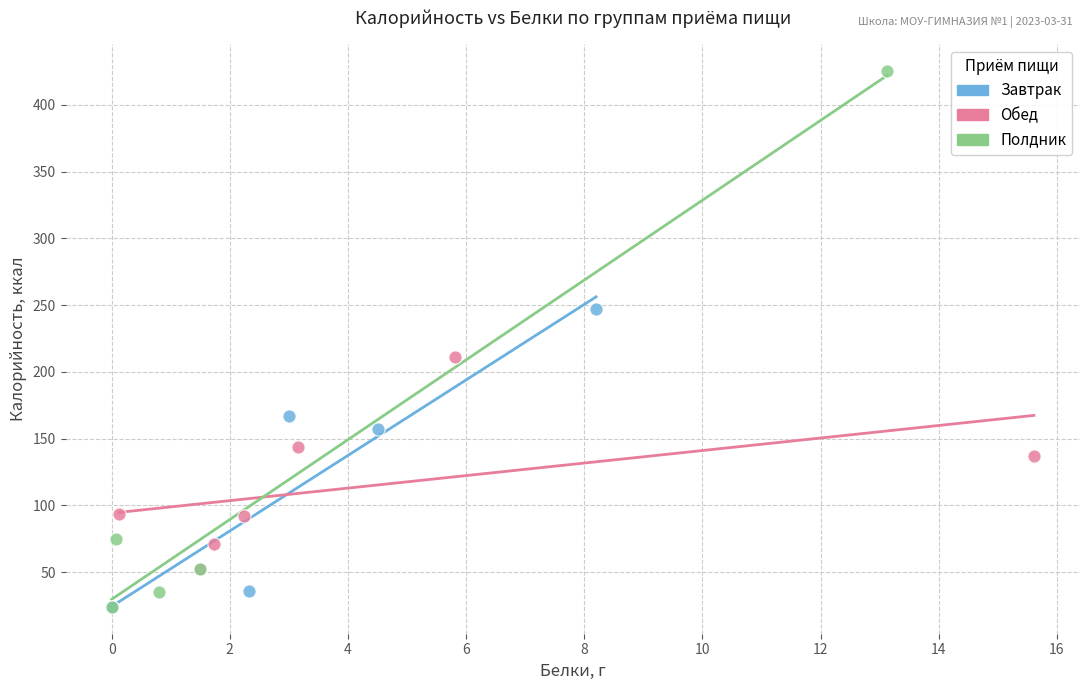

Which series has the largest Y range (max minus min)?

Полдник